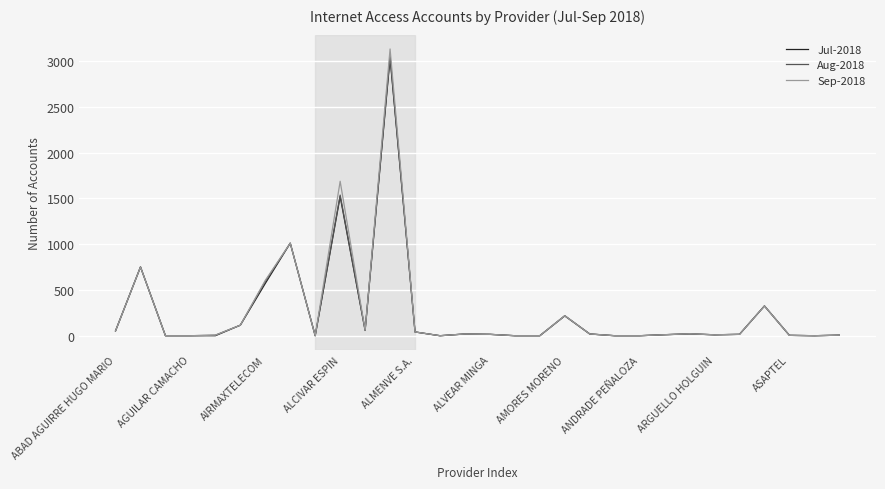

What is the maximum value shown in the chart?

3132